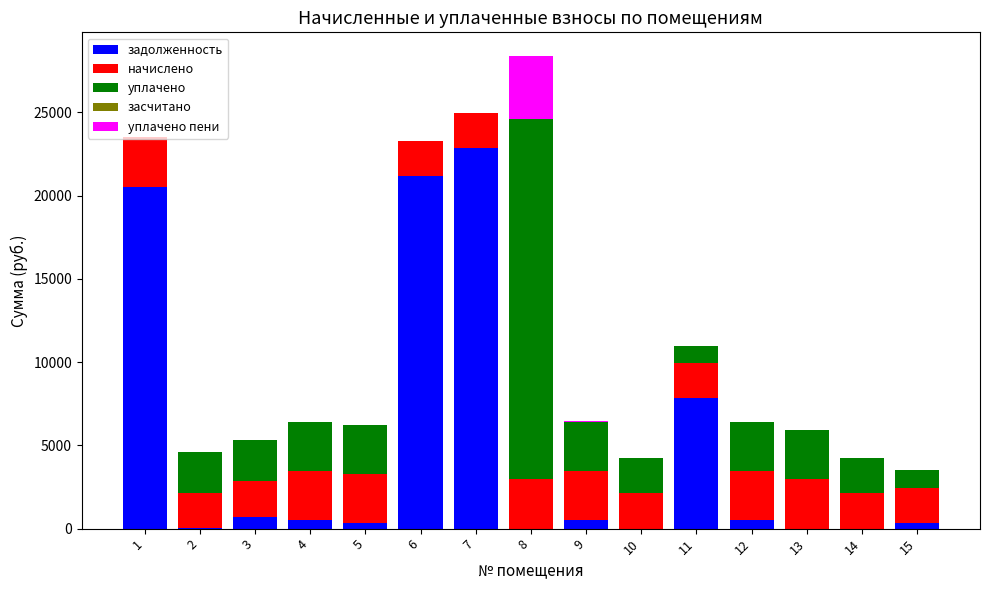

At which category is the sum across all series the highest?

8